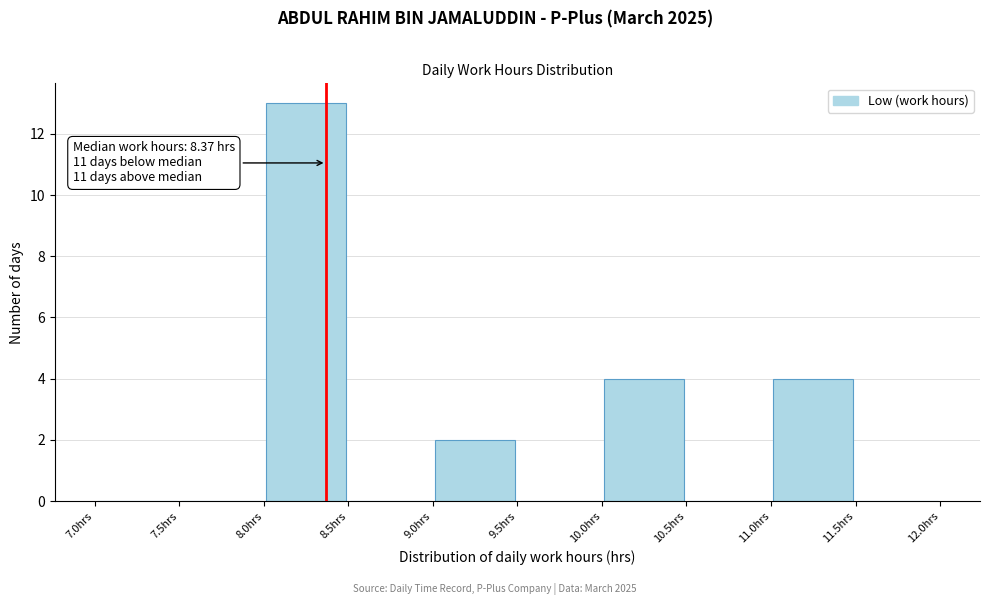

Which range on the x-axis has the tallest bar?

8.0 to 8.5